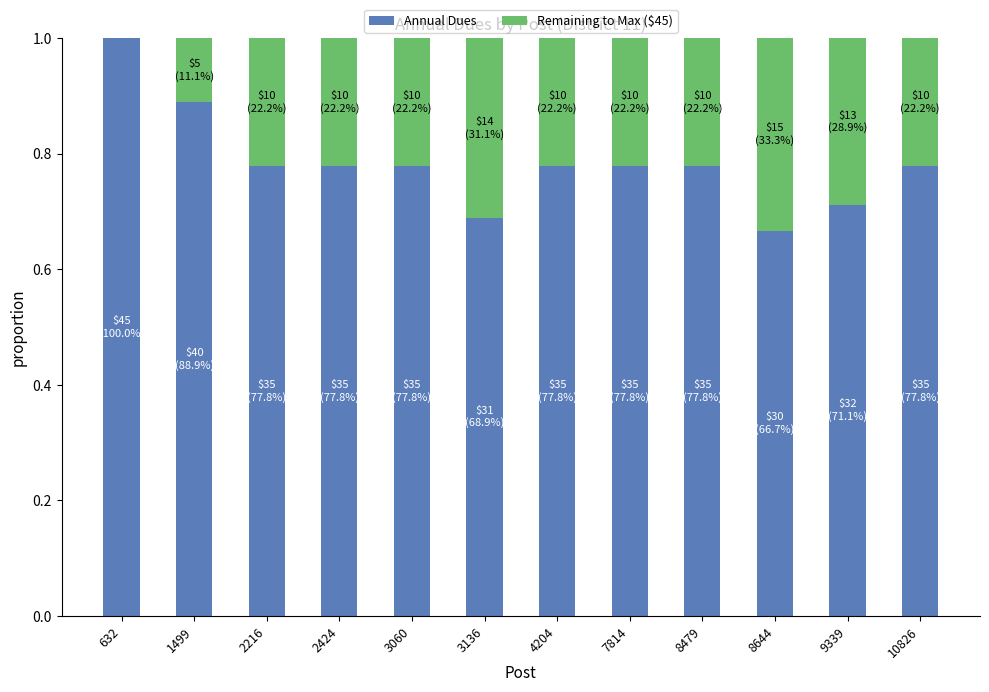

At which label is Annual Dues closest to 0?

8644